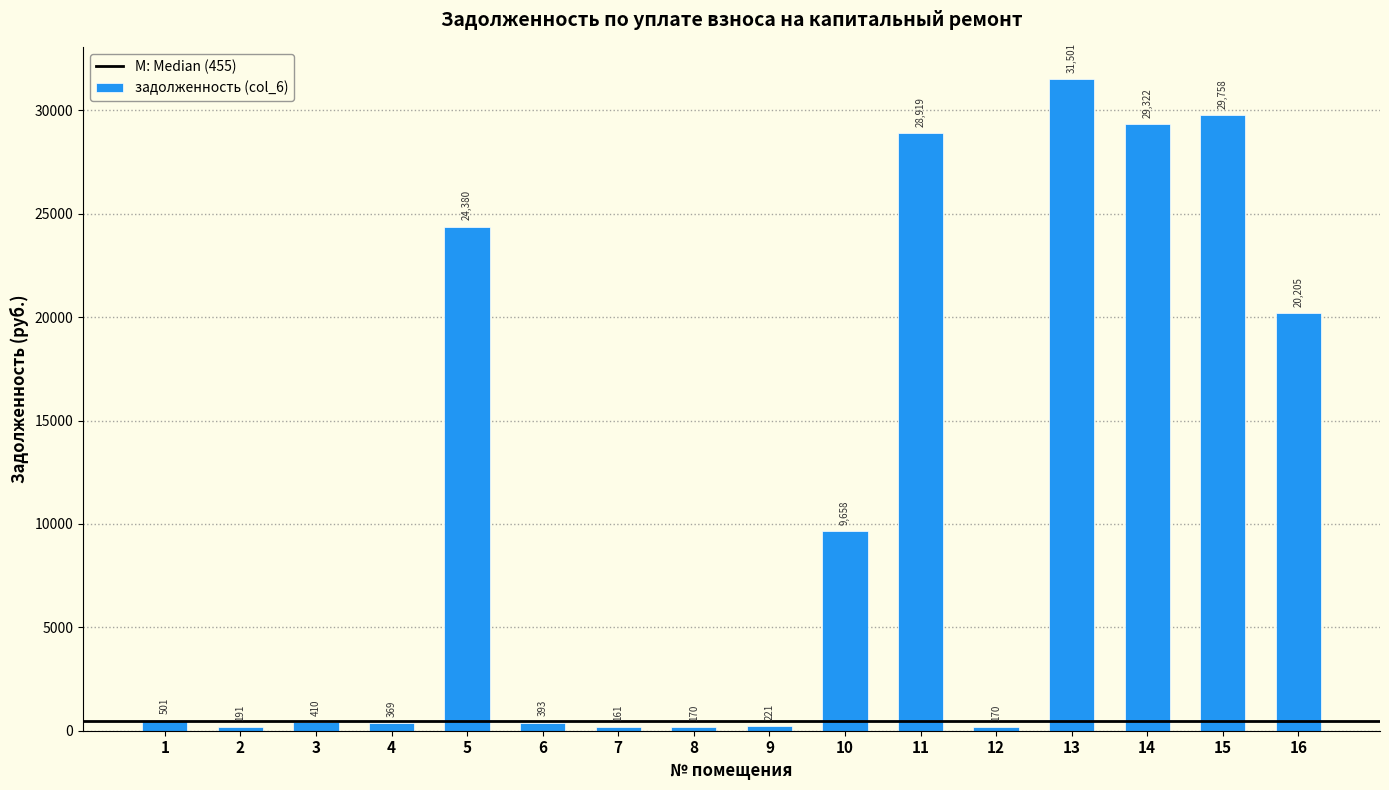

Where is the data nearest to the value 15830?

16